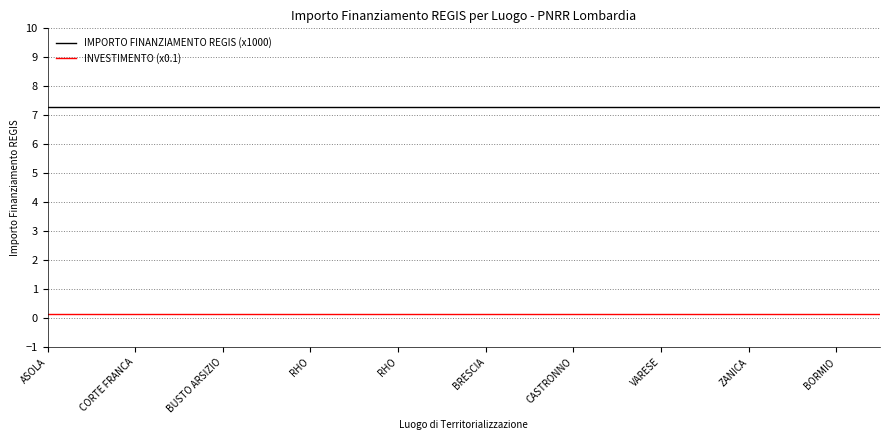

Rank the series by their maximum value, from lowest to highest.

INVESTIMENTO (x0.1), IMPORTO FINANZIAMENTO REGIS (x1000)